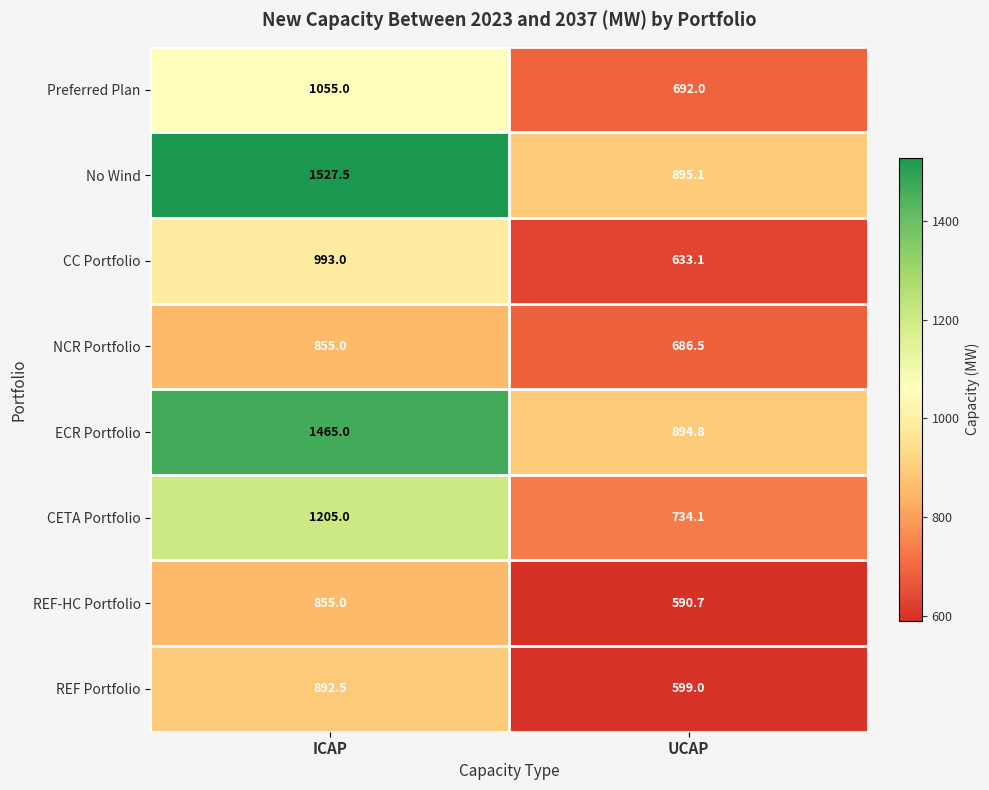

Count the number of categories in the chart.

2